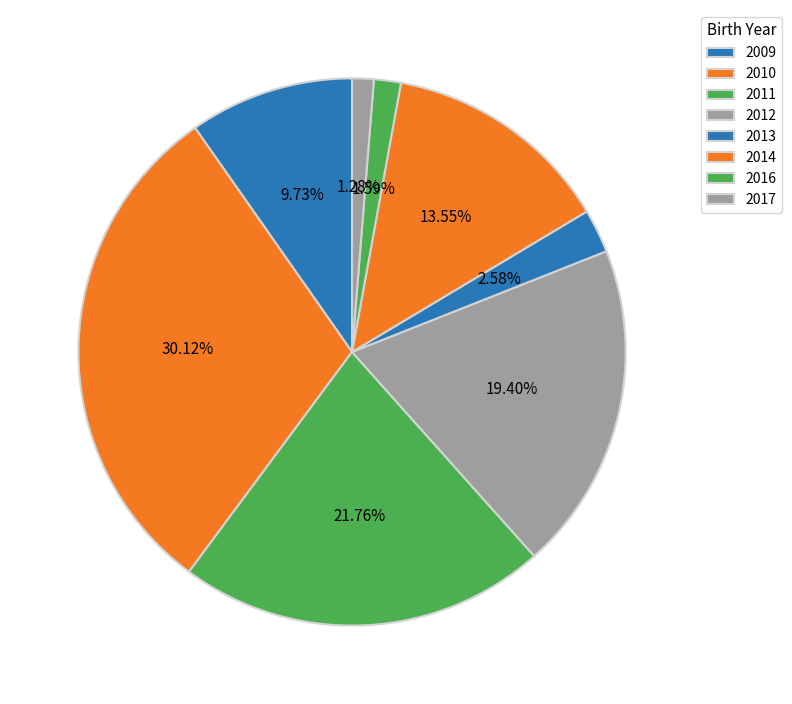

Between 2009 and 2010, which is larger?

2010